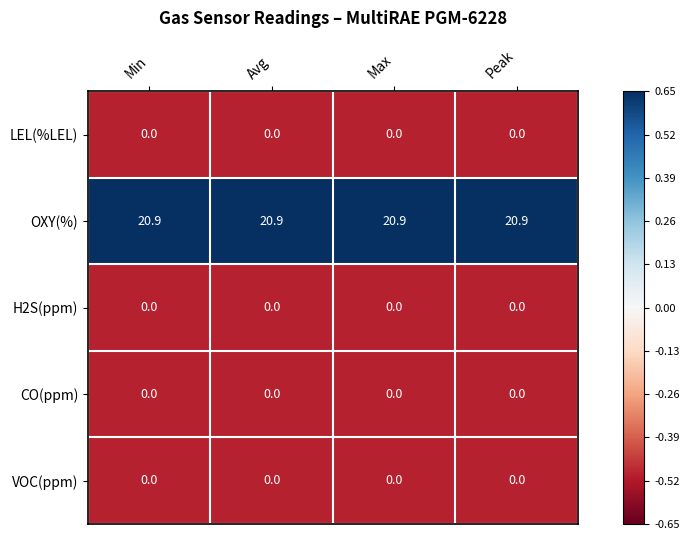

What is the greatest value displayed?

20.9